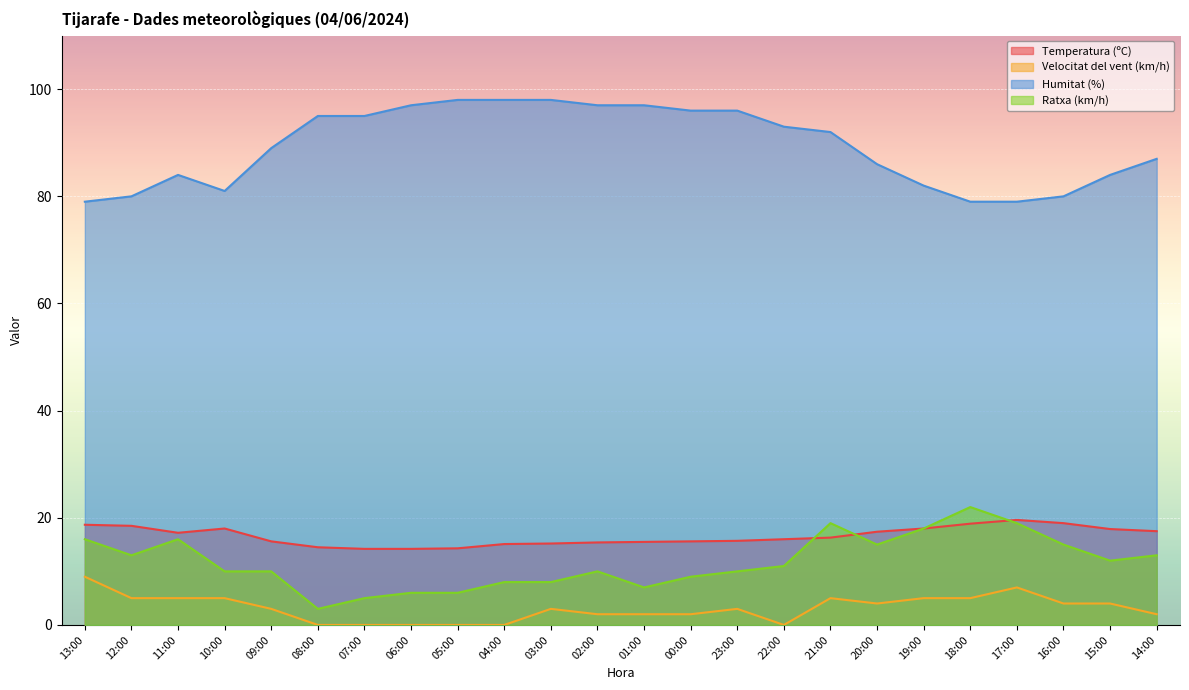

Which series has the largest range (max minus min)?

Humitat (%)